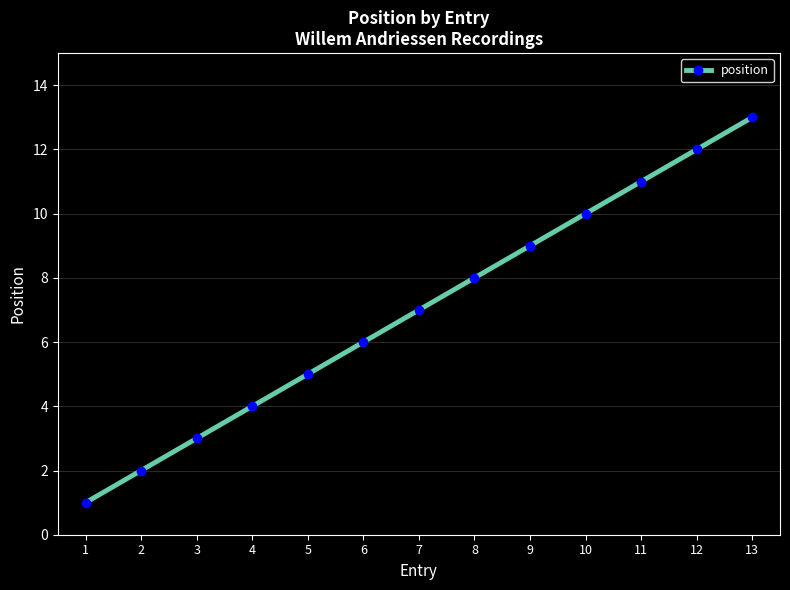

Count the number of categories in the chart.

13